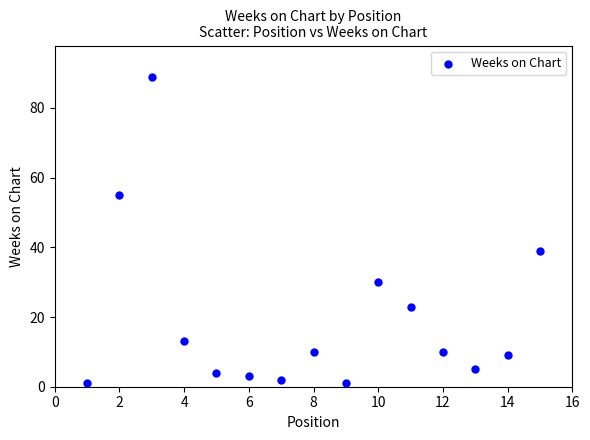

What Y value in the scatter plot is closest to 45?

39